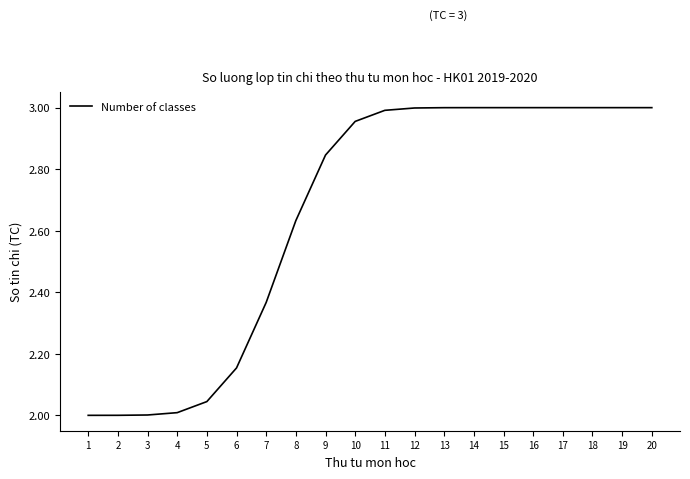

What is the difference between the values at 6 and 11?

0.8